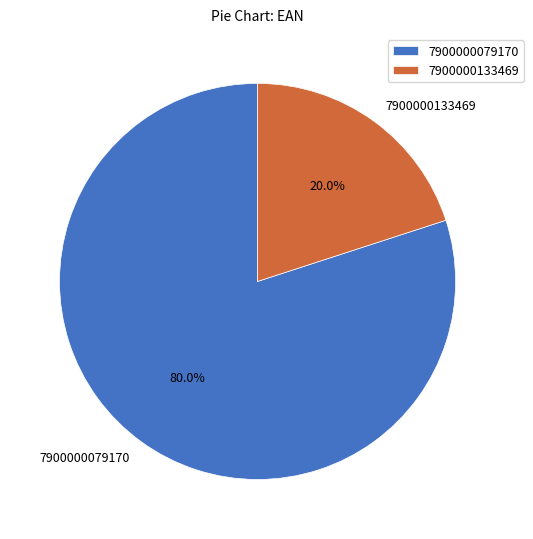

Which slice represents more than half of the pie?

7900000079170